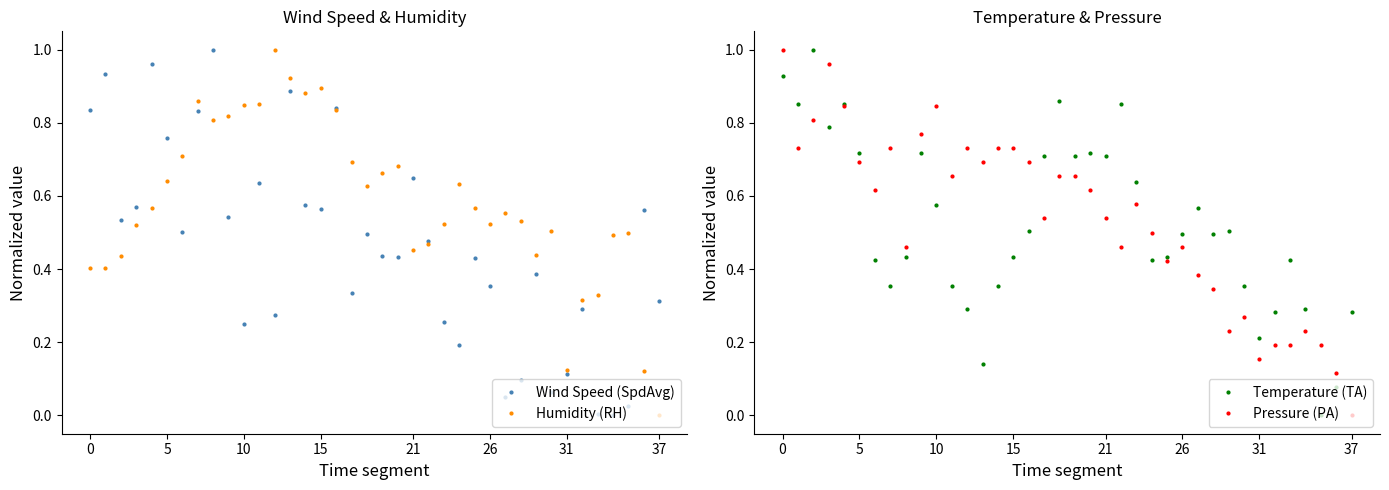

Which series changed the most between 15 and 17?

Temperature (TA)